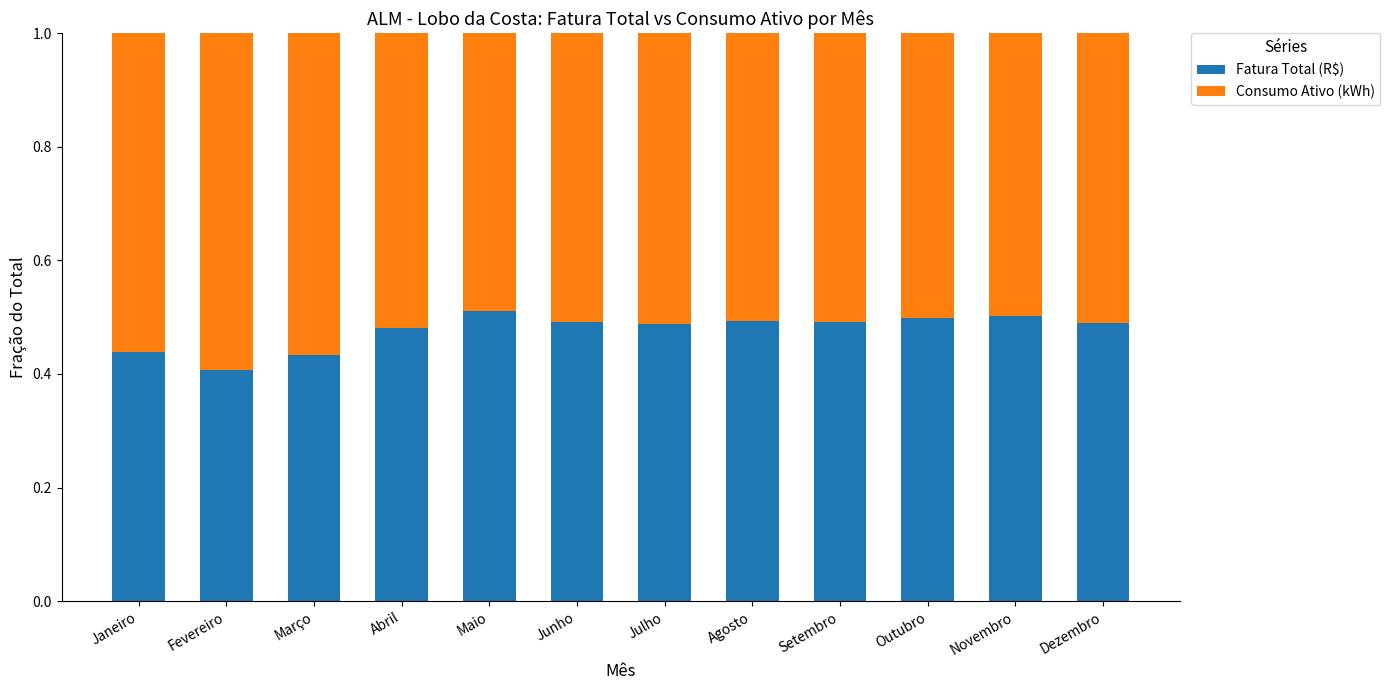

What is the total value across all series at Outubro?

1.0